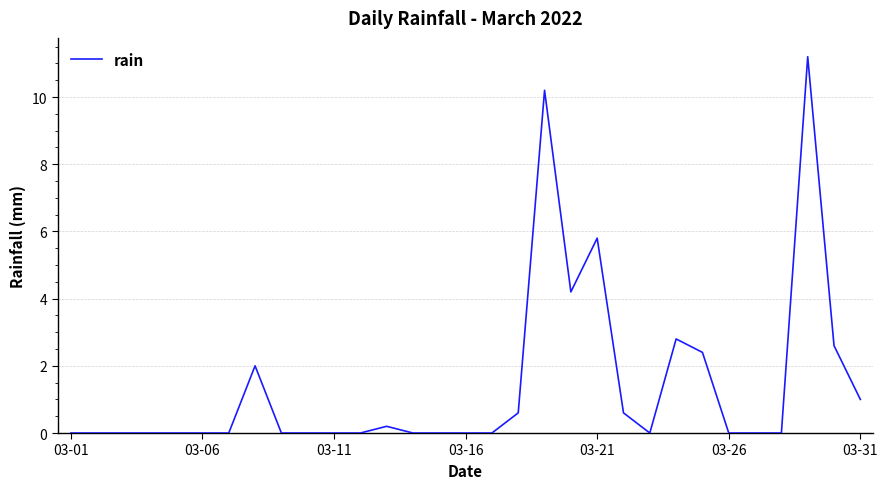

What is the greatest value displayed?

11.2